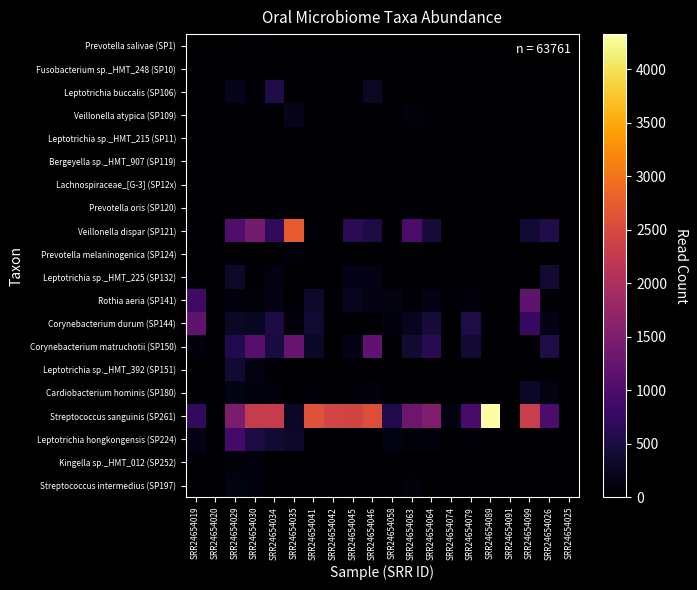

Count the number of categories in the chart.

20